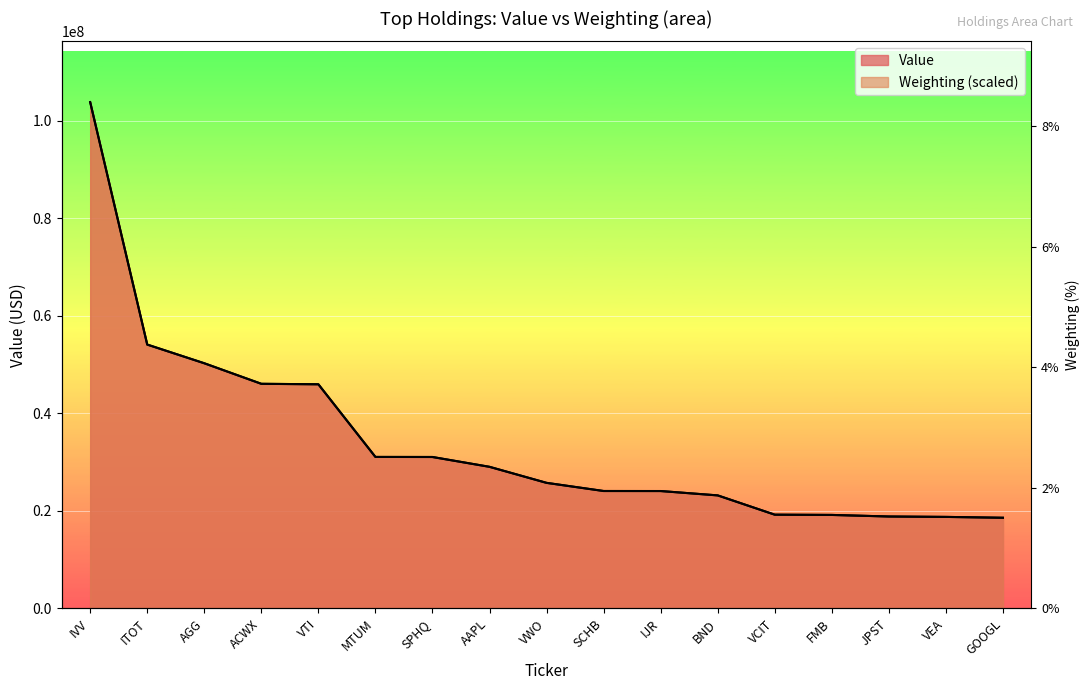

The chart shows a value of 23183116.7 at BND. True or false?

True